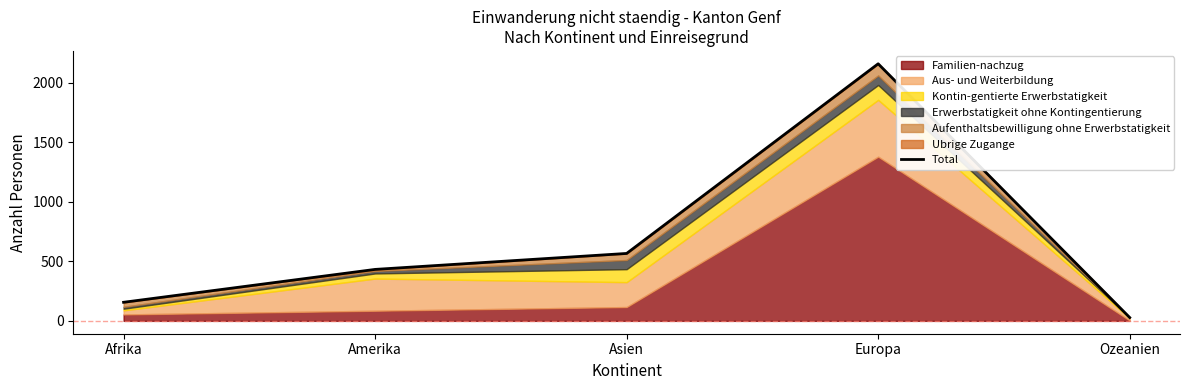

Which has a higher value, Ozeanien or Asien?

Asien